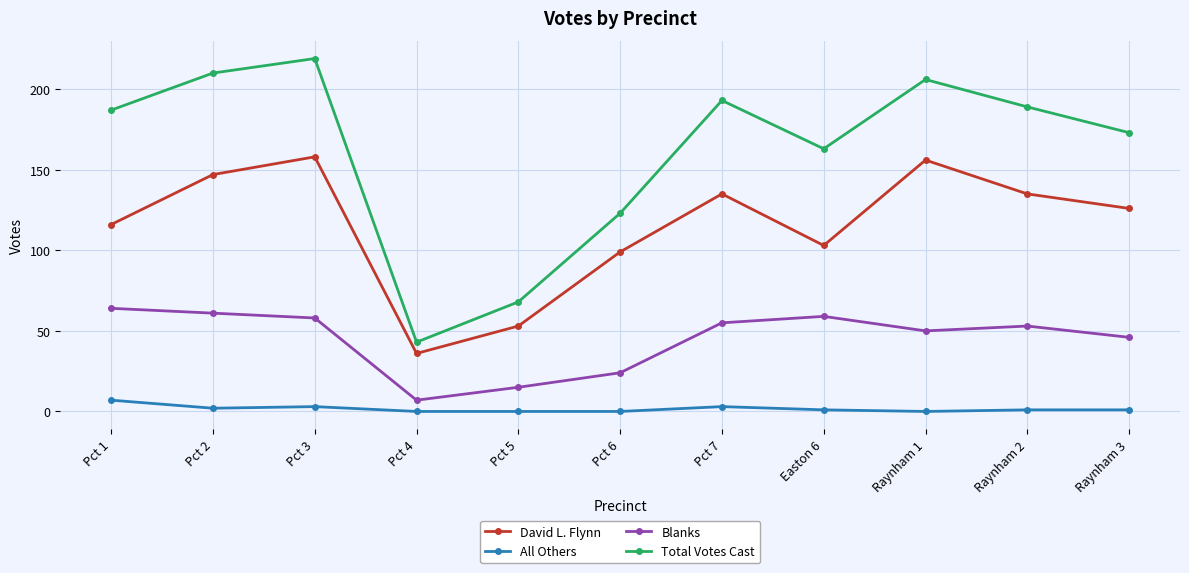

What is the spread (max minus min) of values at Pct 6?

123